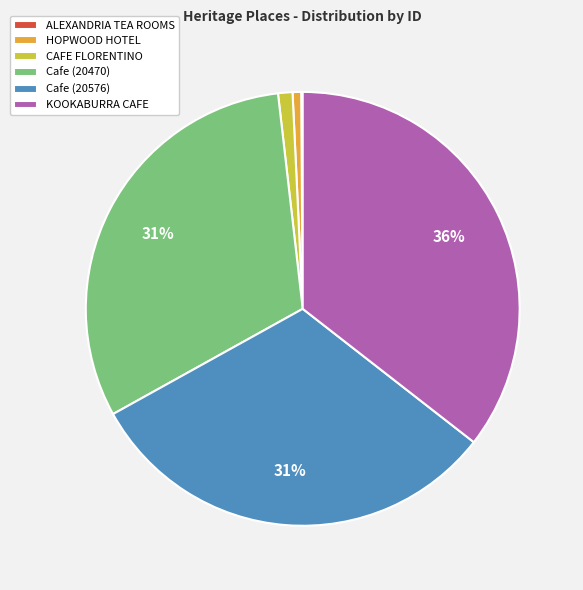

To the nearest percent, what portion does Cafe (20576) represent?

31%